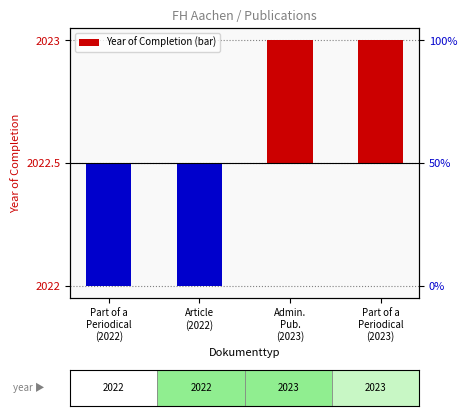

How many values are above zero?

2